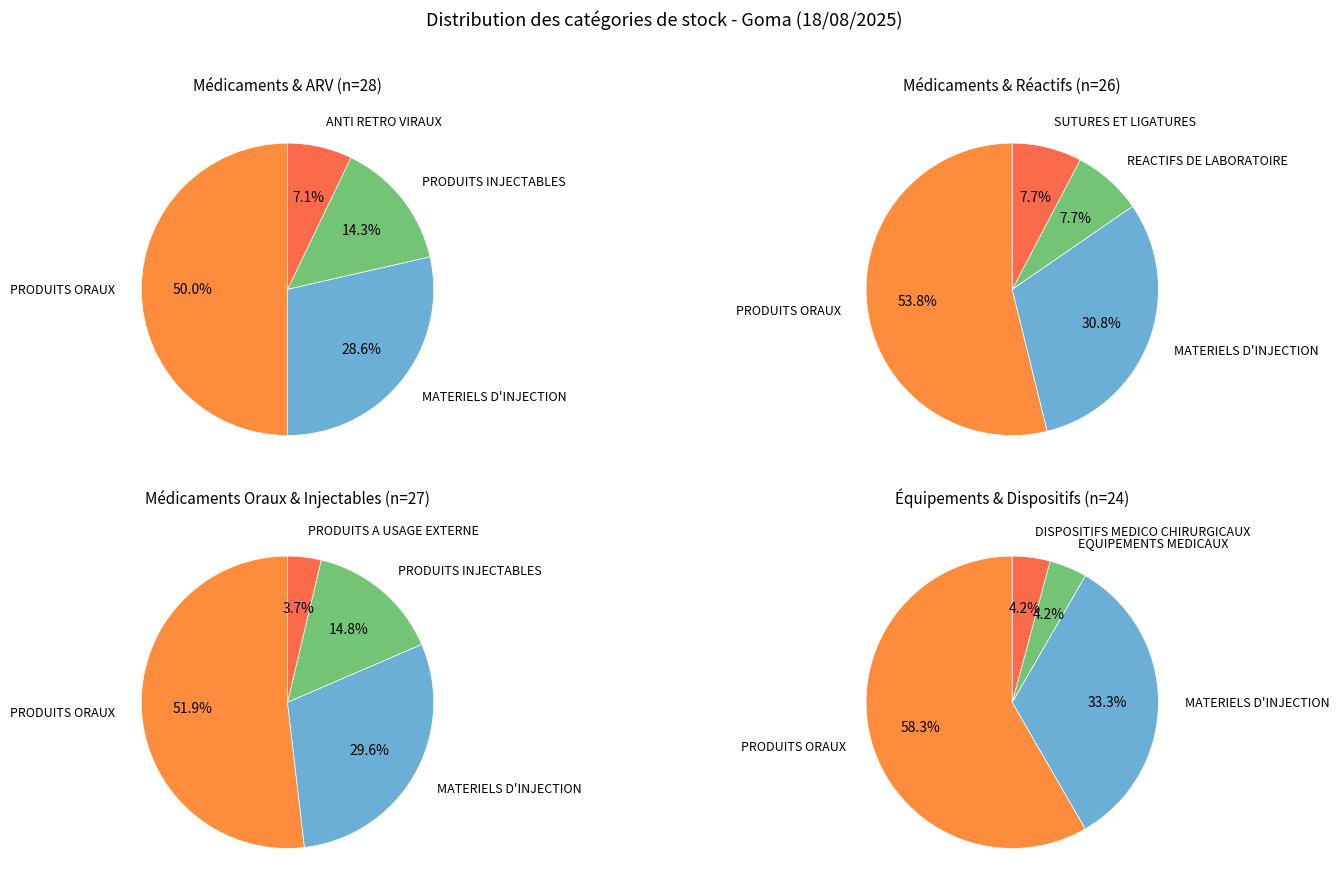

True or false: PETITS MATERIELS DE LABORATOIRE accounts for 17% of the total.

False